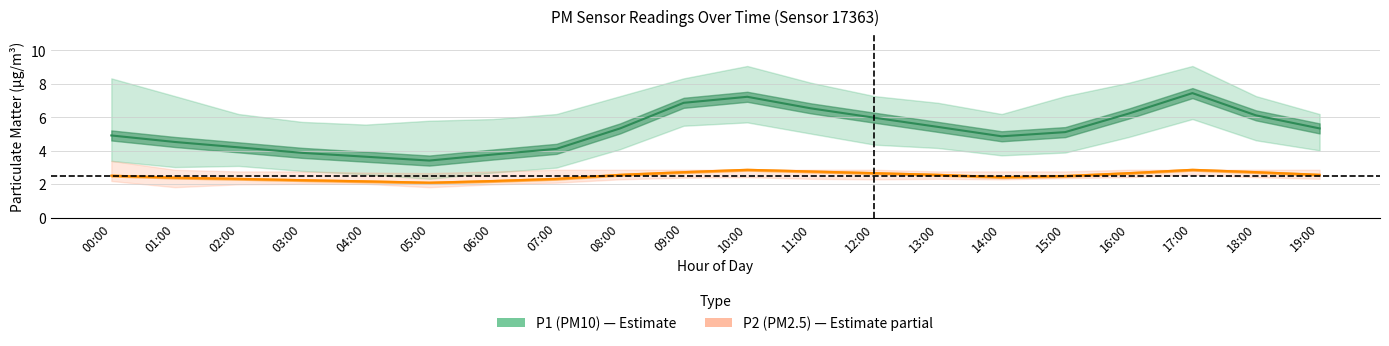

What is the difference between the highest and lowest values at 18:00?

3.4